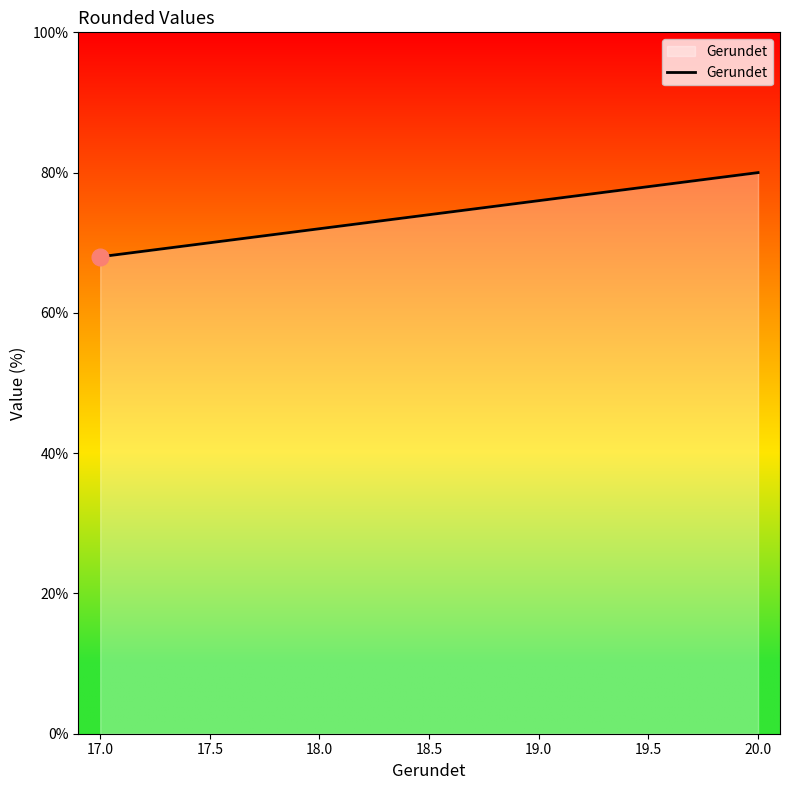

What is the average value?

71.4